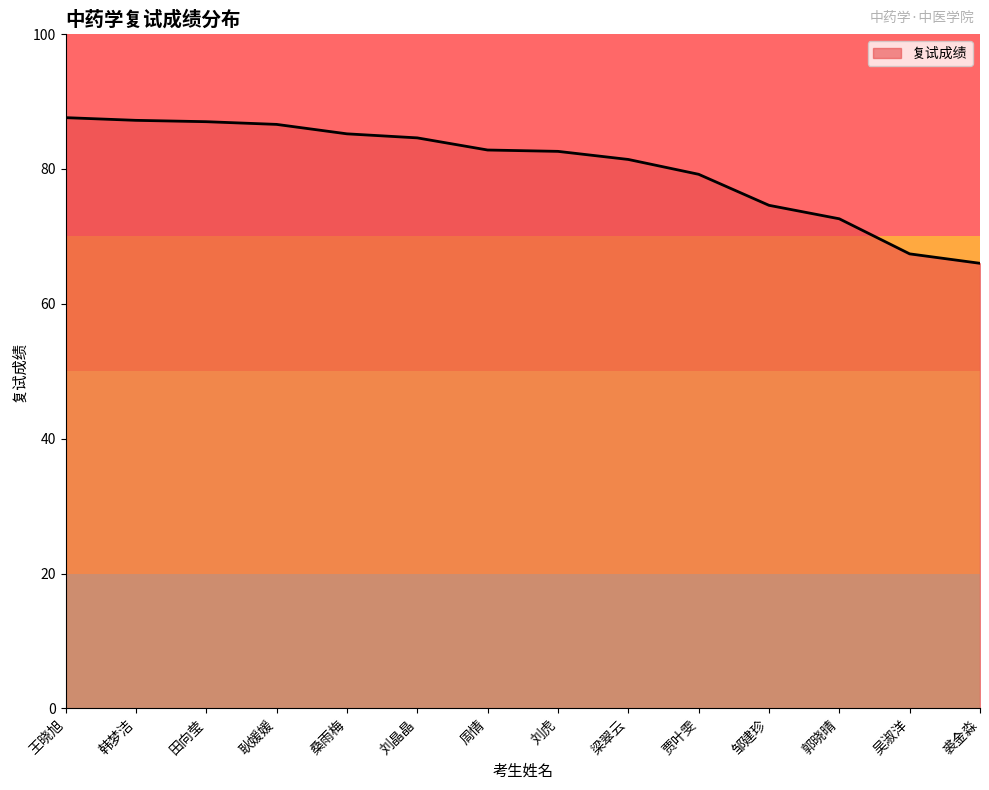

Which category has the lowest value across all series?

裘金淼